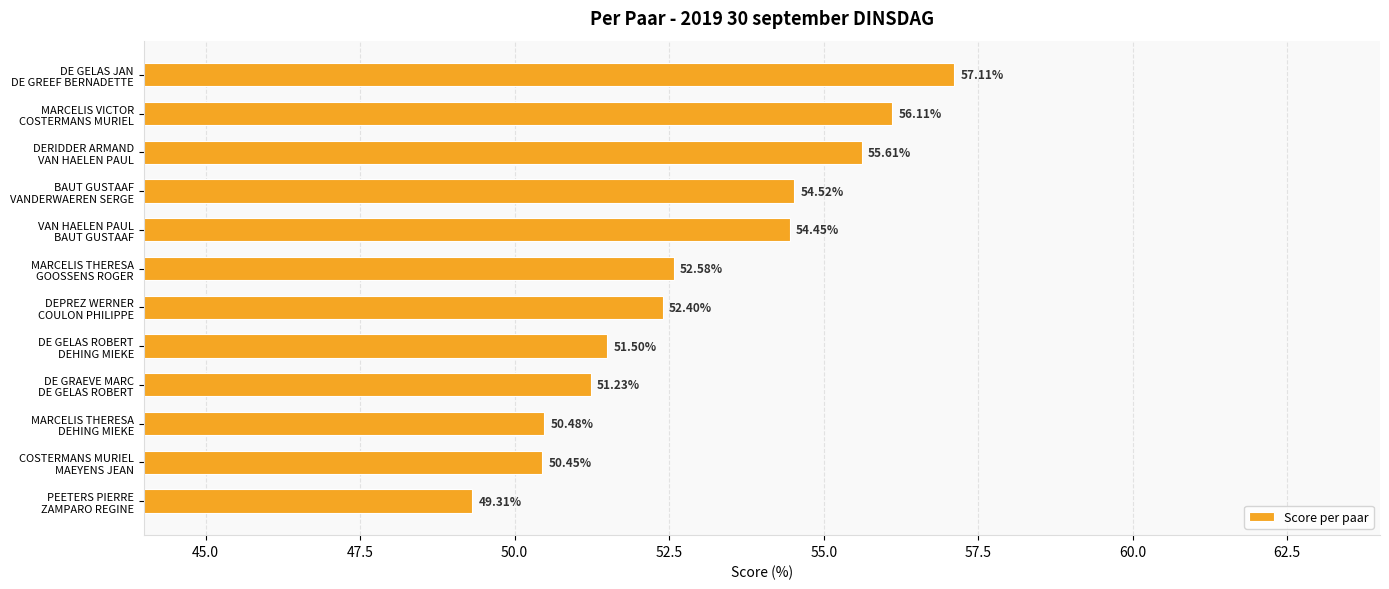

Does the chart contain stacked bars?

No